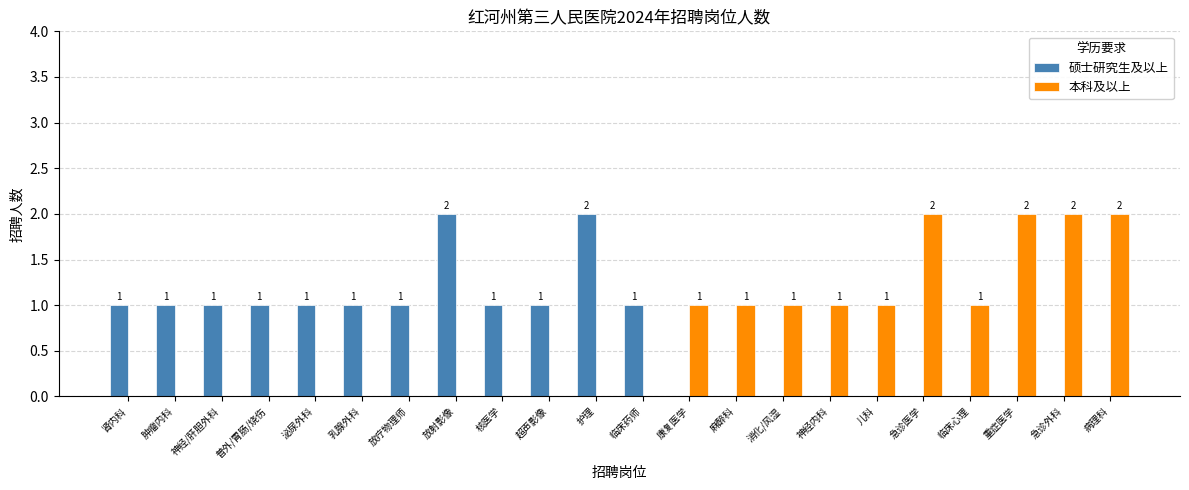

Reading left to right, extract all data points from this chart.

硕士研究生及以上: 1	1	1	1	1	1	1	2	1	1	2	1	0	0	0	0	0	0	0	0	0	0
本科及以上: 0	0	0	0	0	0	0	0	0	0	0	0	1	1	1	1	1	2	1	2	2	2